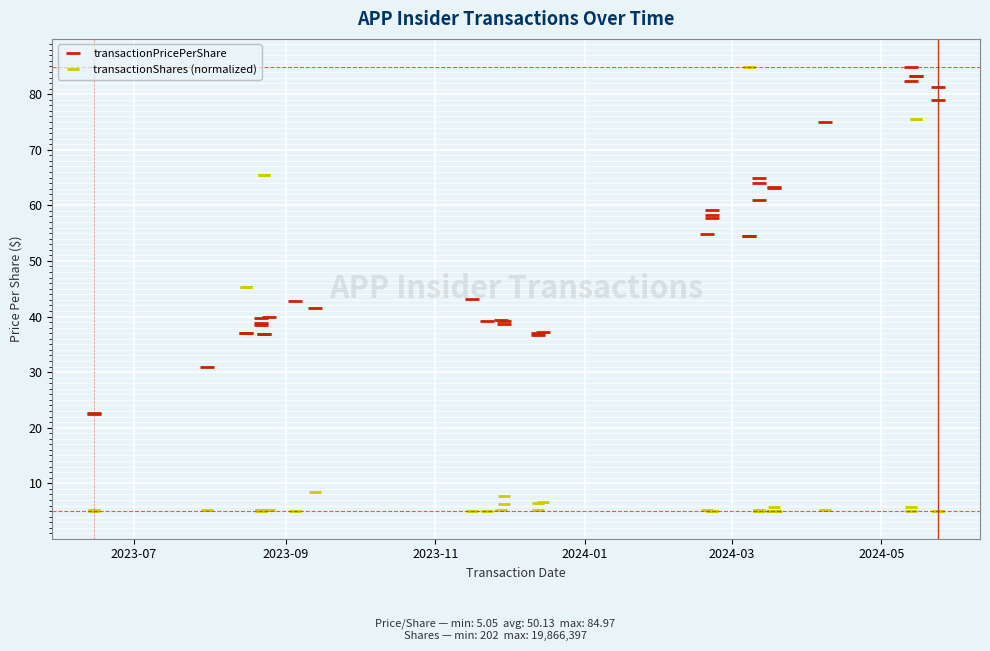

Does the chart display data point markers on the line(s)?

Yes